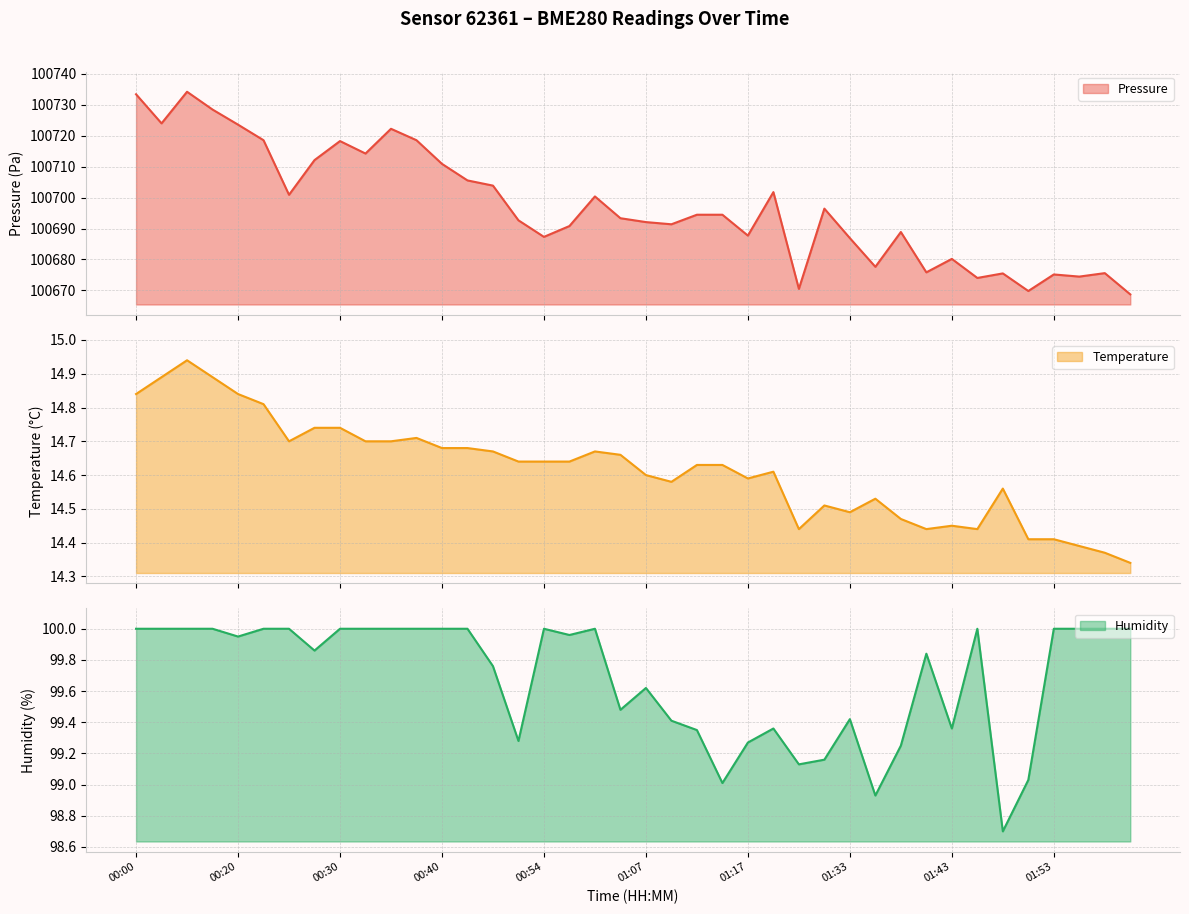

List the series in order of their peak value, lowest first.

temperature, humidity, pressure